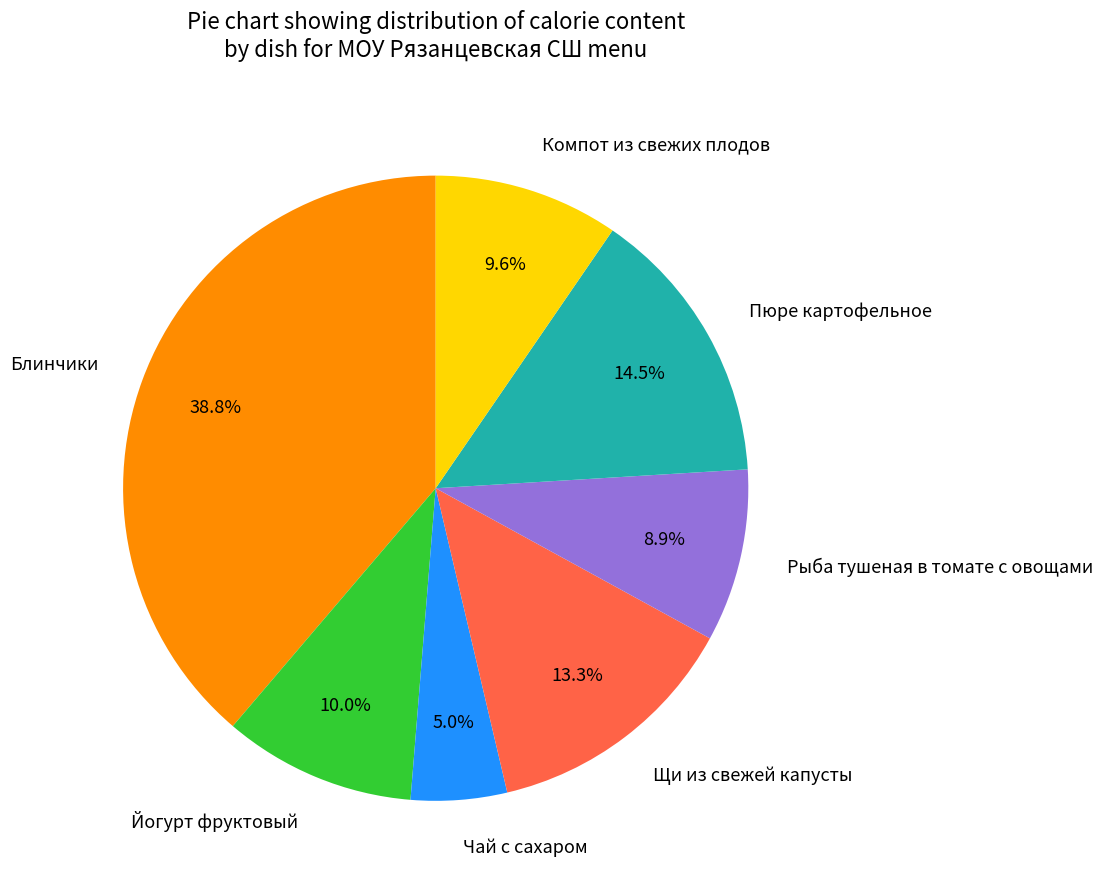

The Блинчики slice represents 39% of the pie. True or false?

True